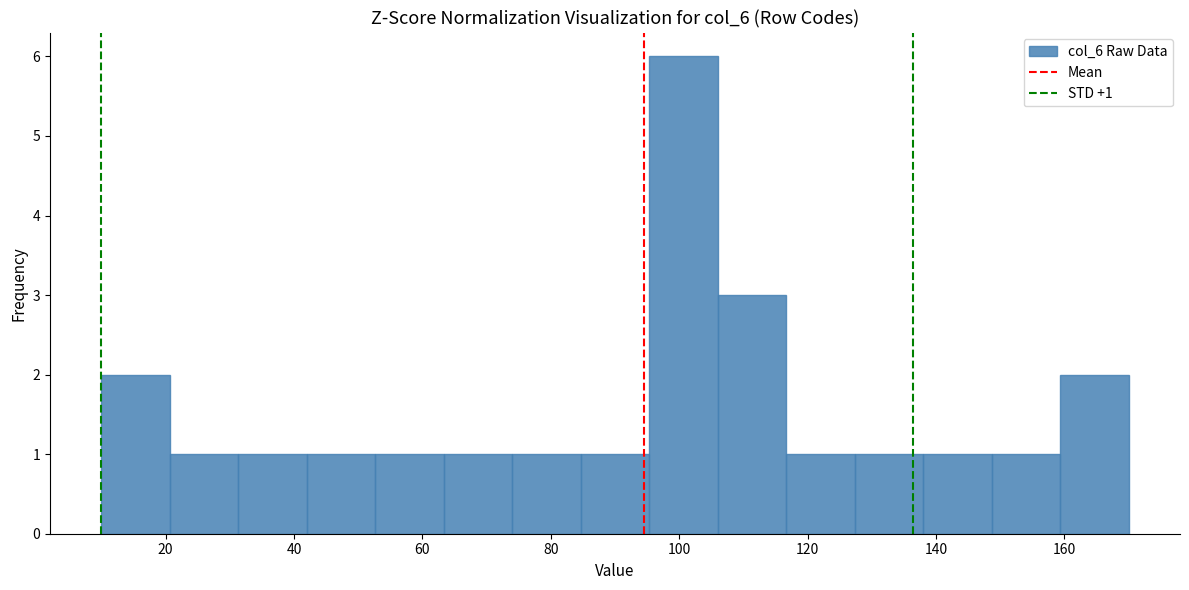

Over which range of the x-axis is the bar tallest?

96 to 106